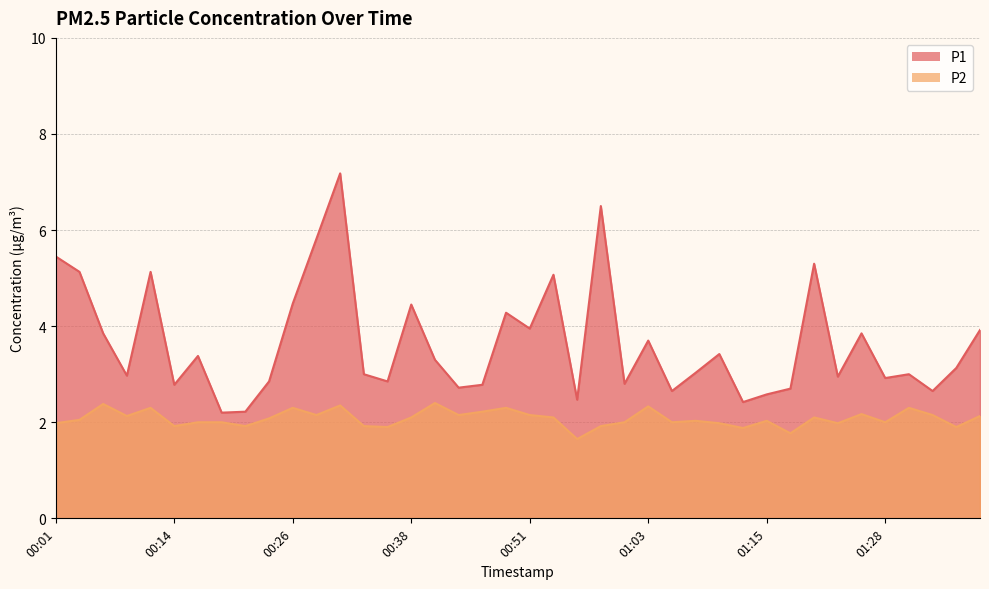

True or false: P1 and P2 intersect in this chart.

False